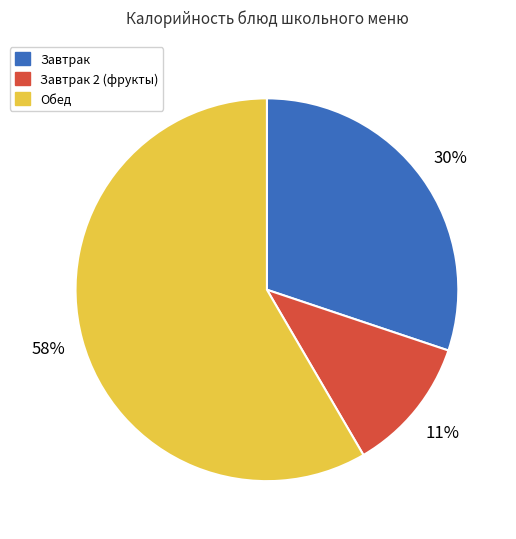

Which has a higher value, Обед or Завтрак?

Обед